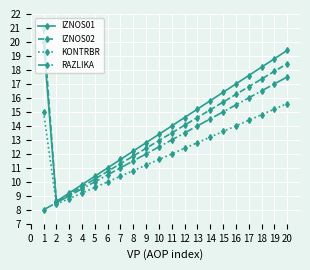

What is the difference between the highest and lowest values at 10?

1.8